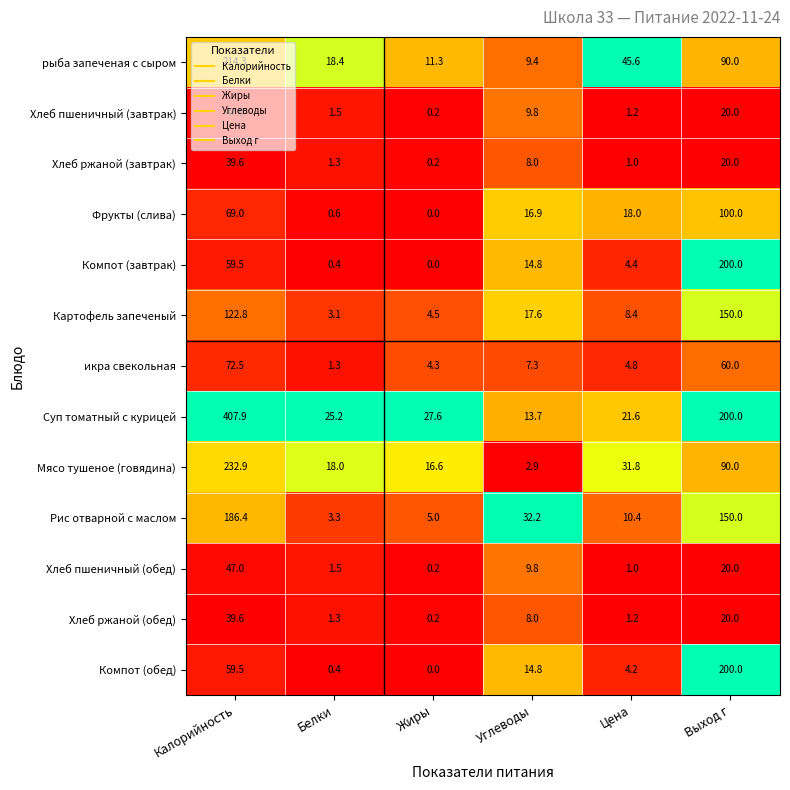

At which label does Компот (завтрак) reach its minimum?

Жиры